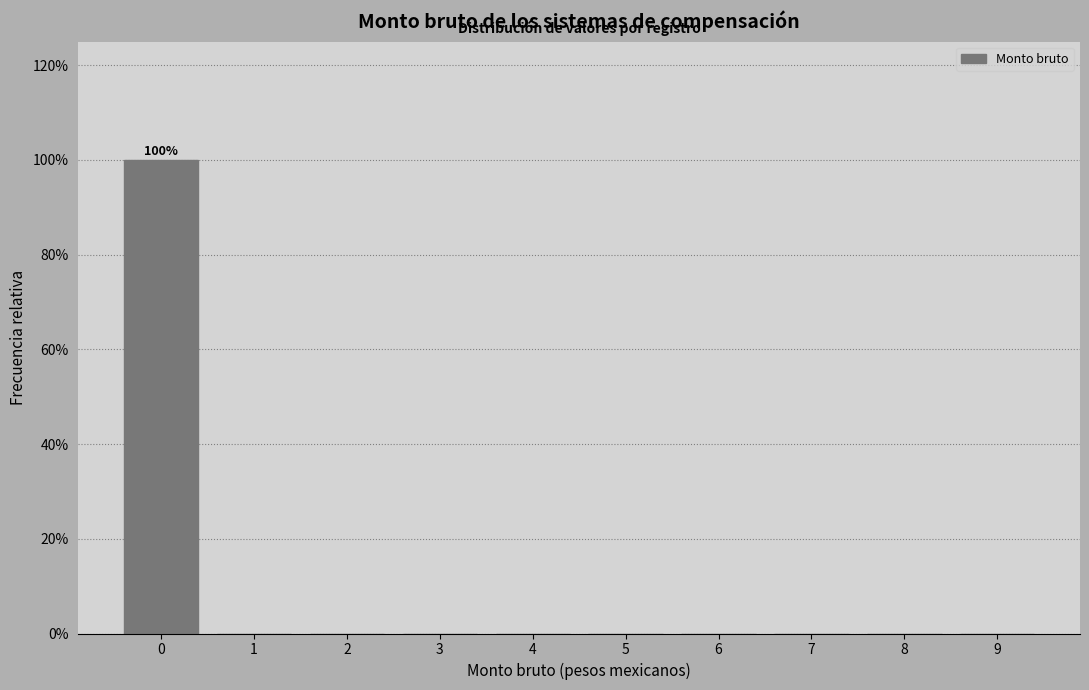

Reading left to right, extract all data points from this chart.

0=100	1=0	2=0	3=0	4=0	5=0	6=0	7=0	8=0	9=0